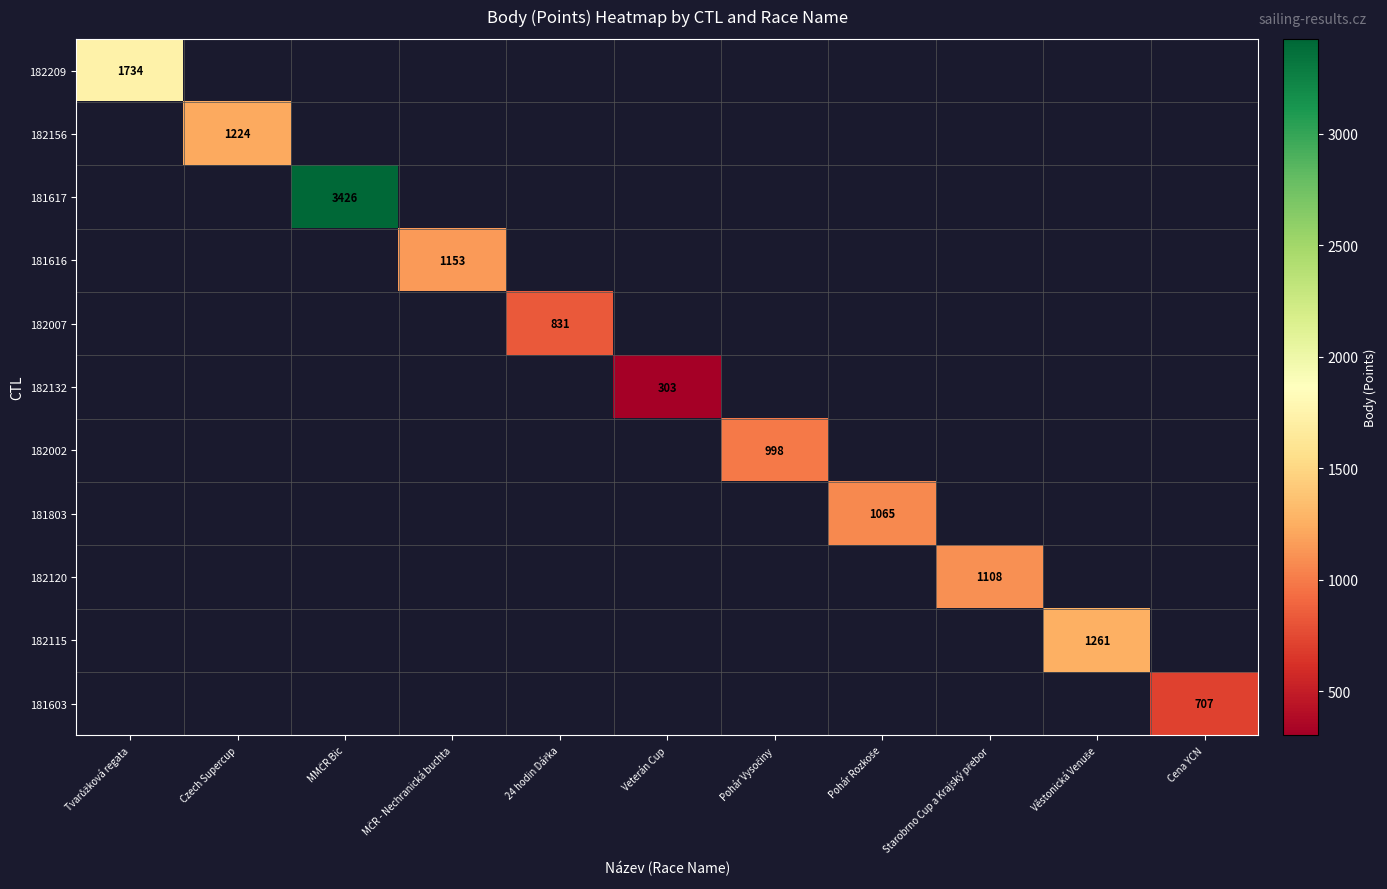

Which category has the highest value across all series?

MMČR Bic